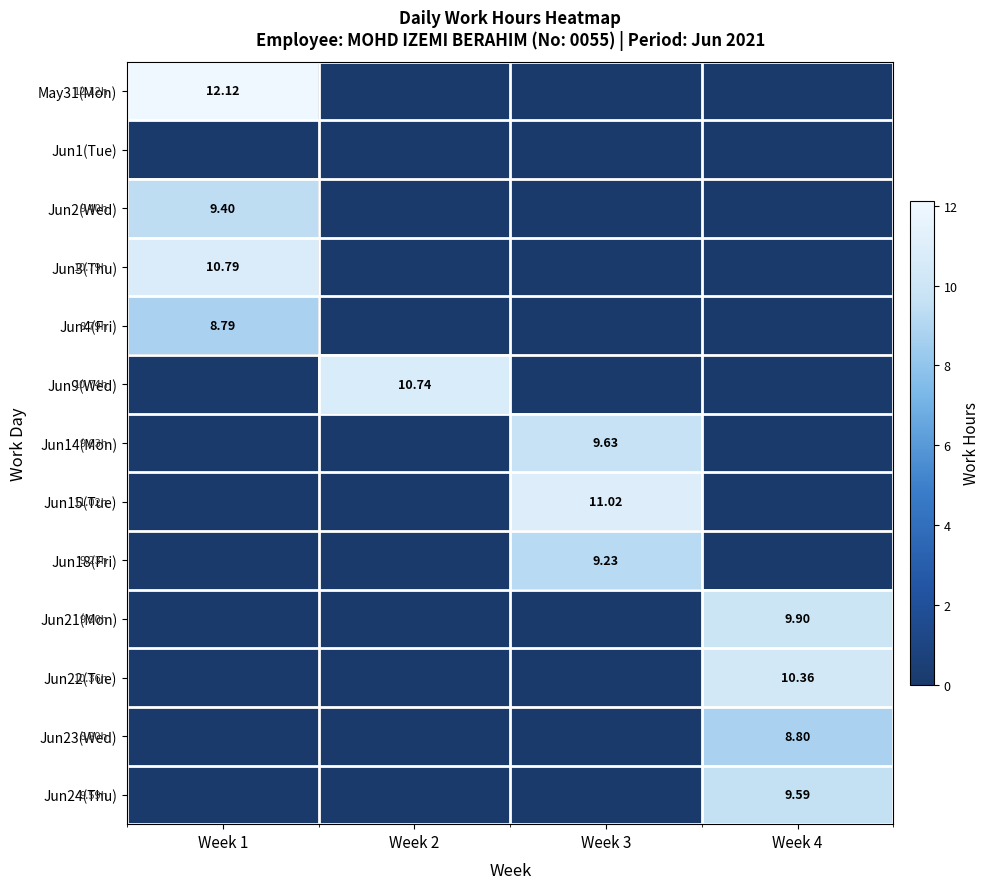

True or false: May31(Mon) has a value of 0.0 at Week 4.

True